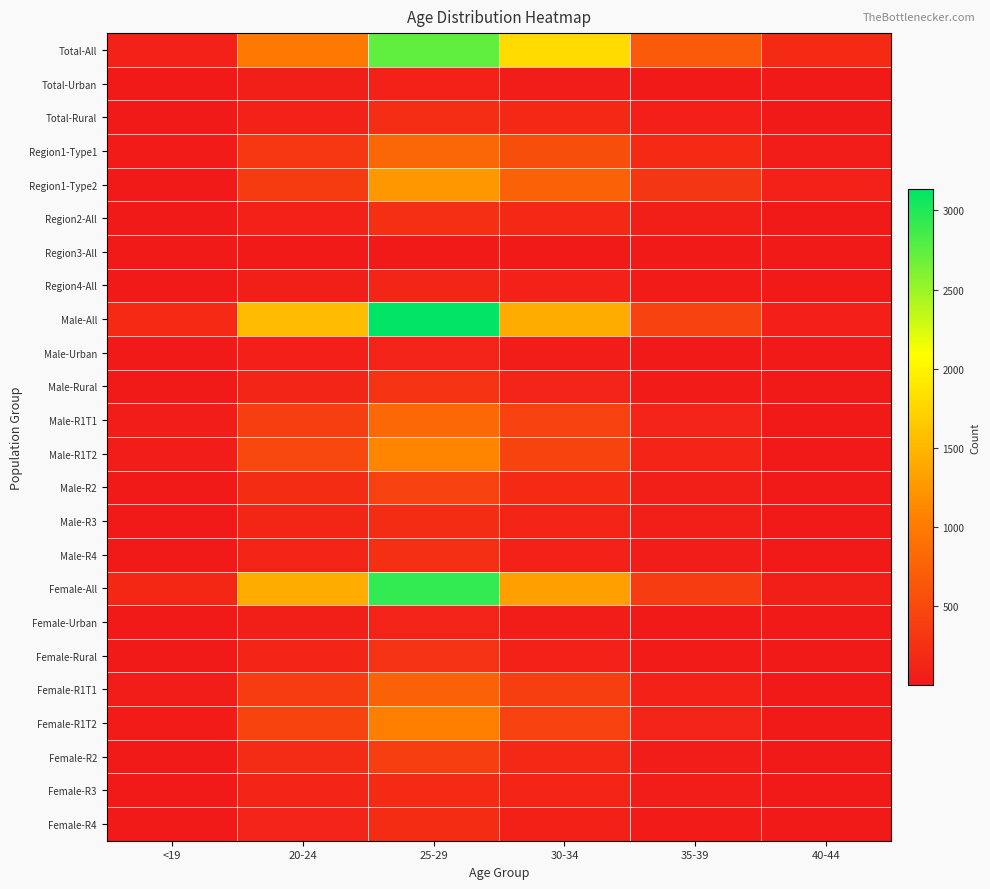

Between 20-24 and 40-44, which is larger?

20-24